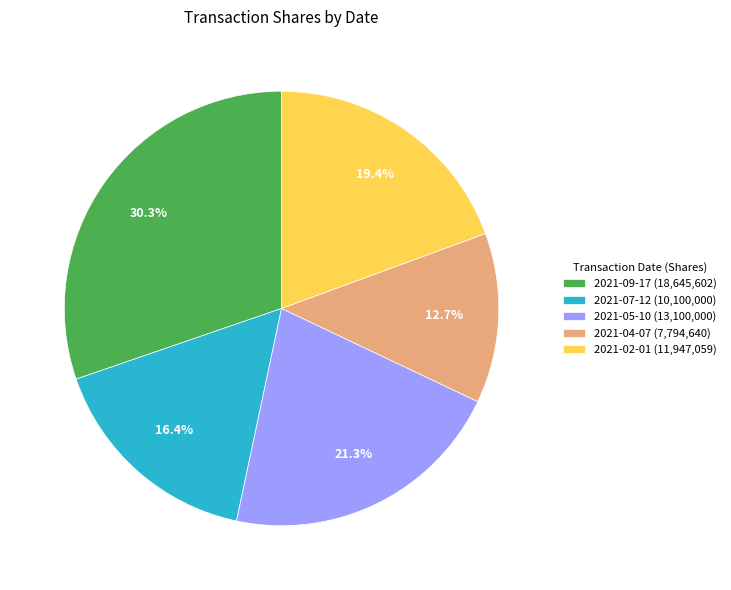

Rank the categories by value from highest to lowest.

2021-09-17, 2021-05-10, 2021-02-01, 2021-07-12, 2021-04-07